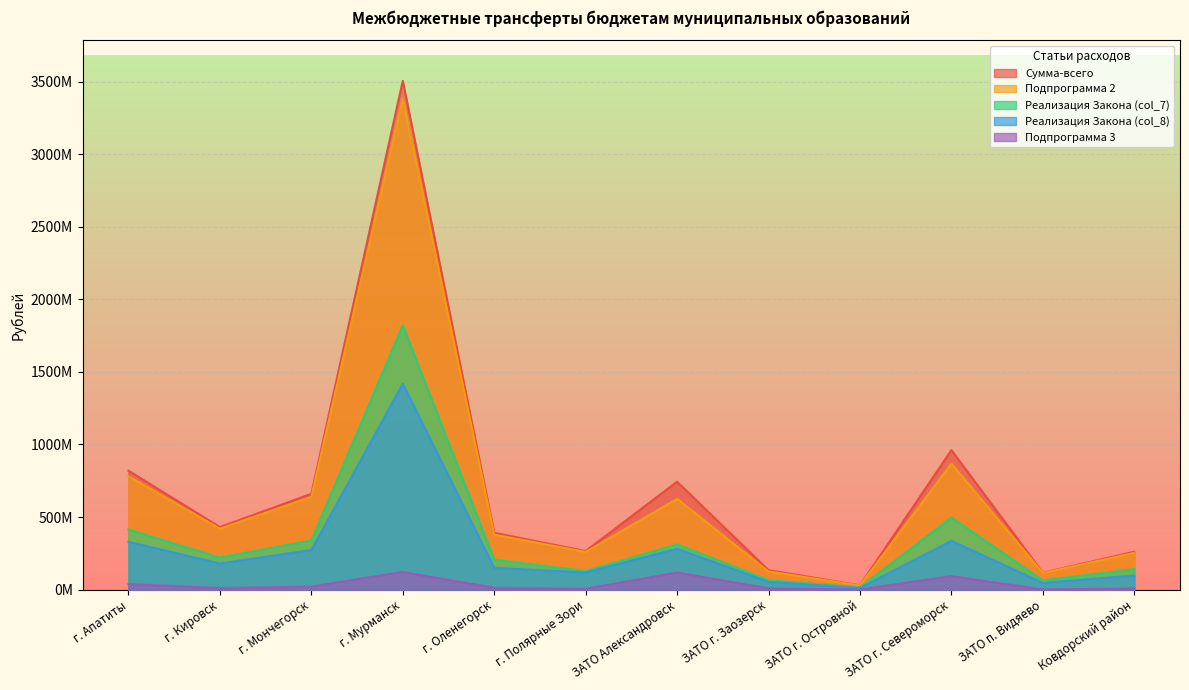

What is the value of the Реализация Закона (col_8) point at the 9th from the left?

11686900